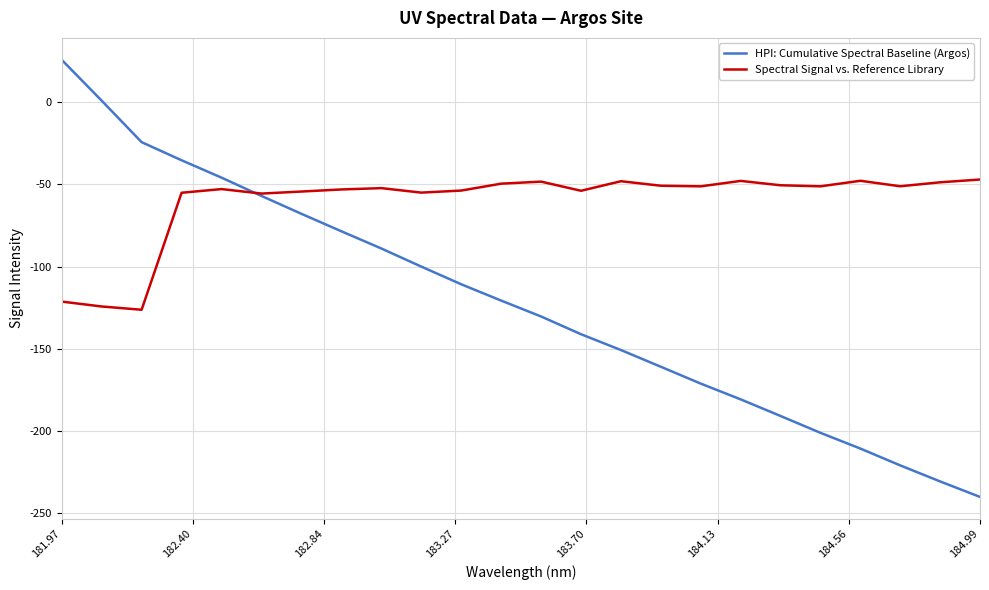

Which series has the widest spread of values?

HPI: Cumulative Spectral Baseline (Argos)